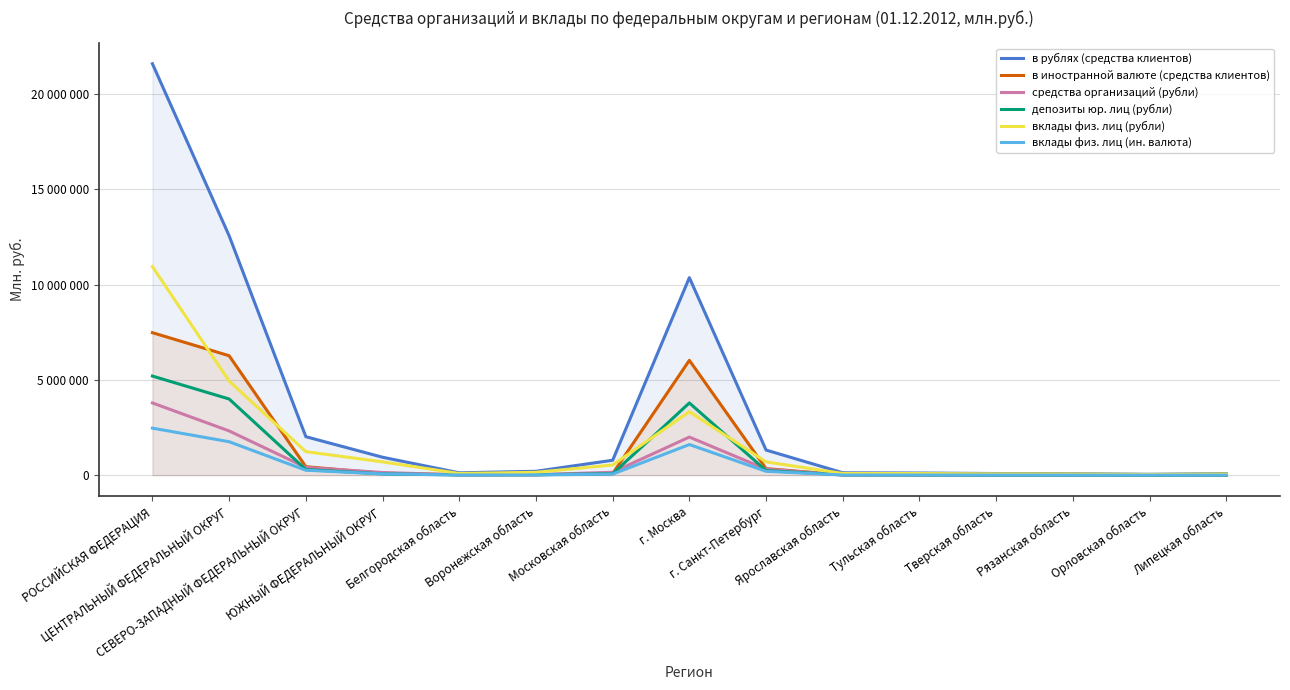

At which label does вклады физ. лиц (рубли) first exceed 150727?

РОССИЙСКАЯ ФЕДЕРАЦИЯ